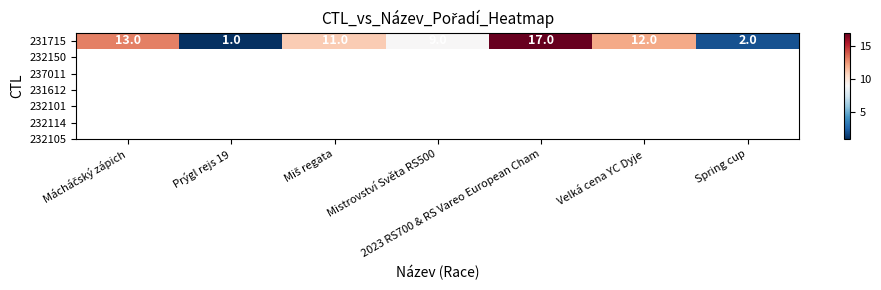

What is the greatest value displayed?

17